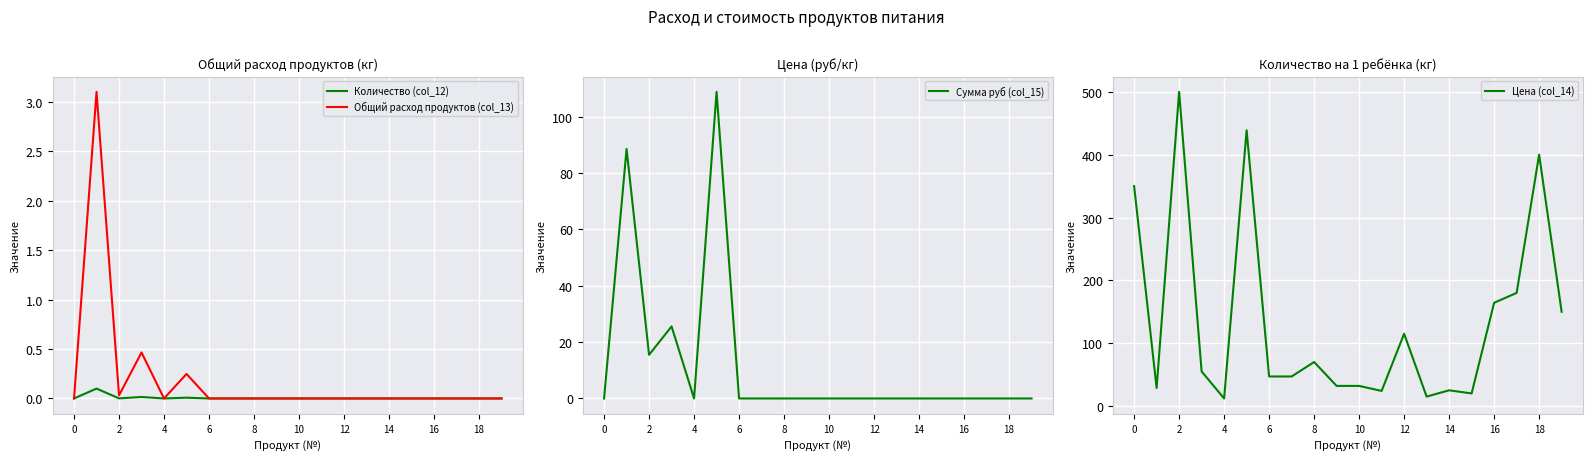

Is it true that Цена (col_14) equals 181.4 at 18?

False